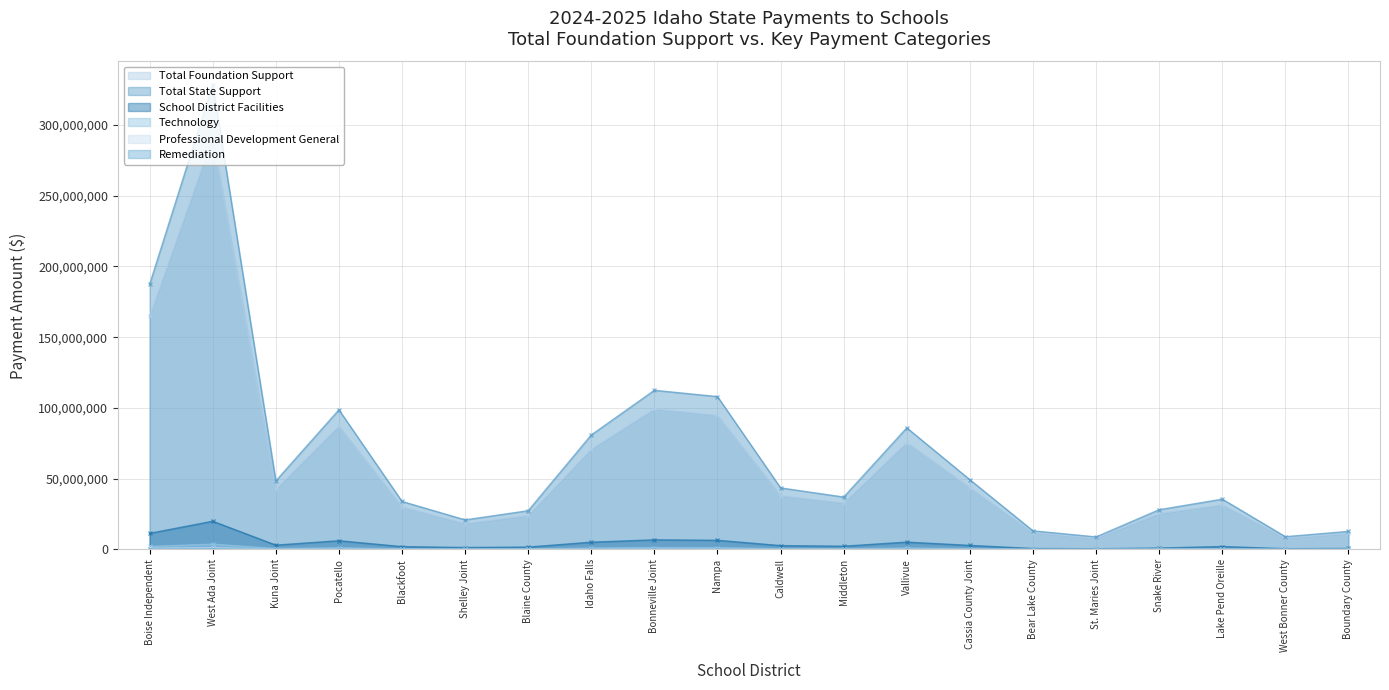

Which category has the highest value across all series?

West Ada Joint